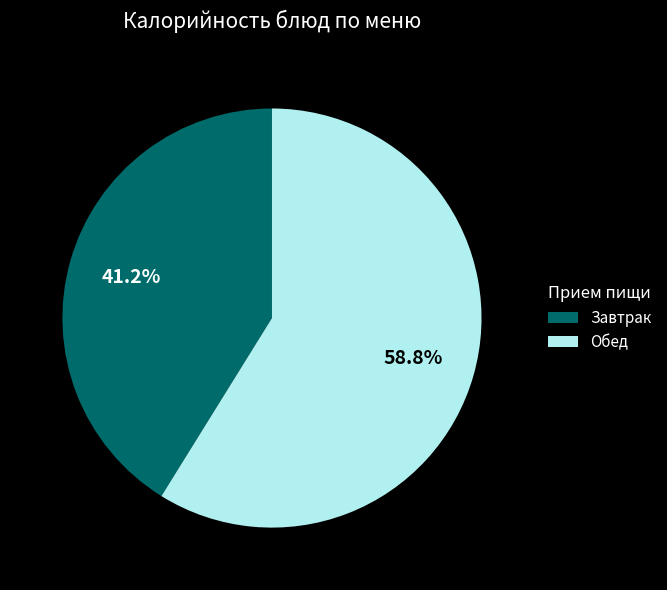

Approximately how many times larger is the value at Обед compared to Завтрак?

1.4